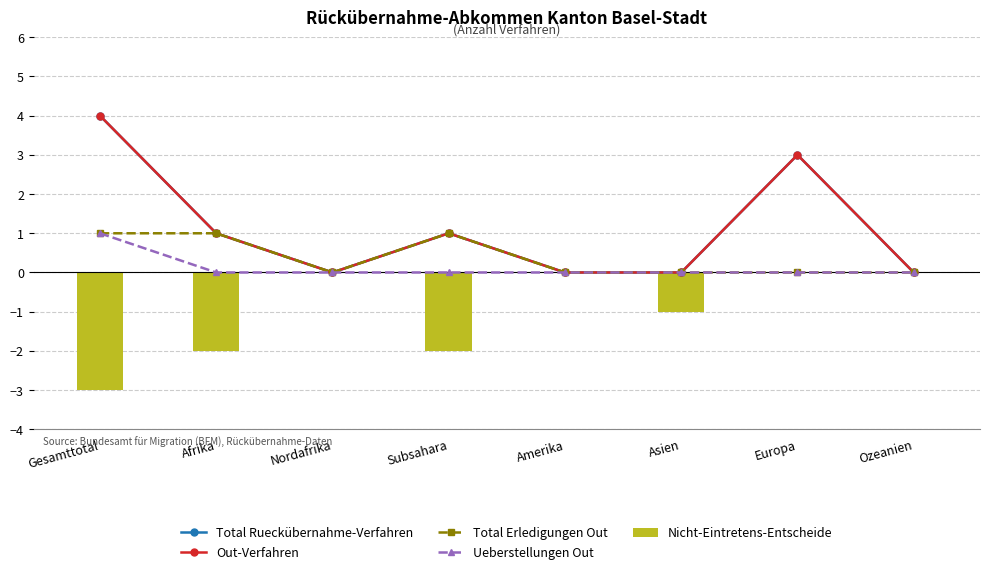

The value of Ueberstellungen Out at Ozeanien is -1. True or false?

False